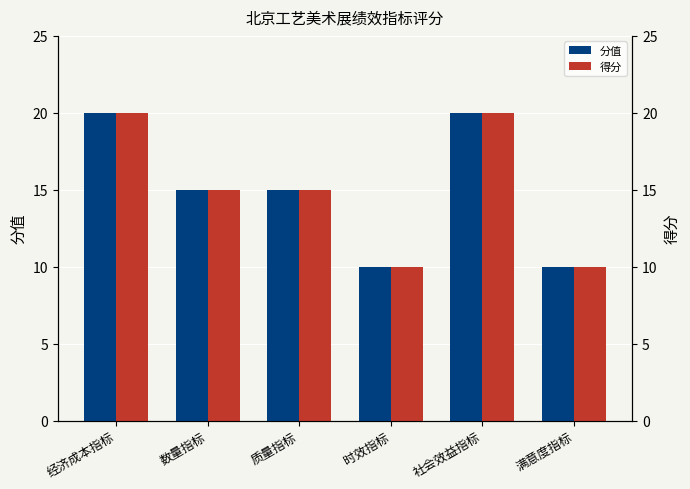

How many 分值 values are between 10 and 20?

6